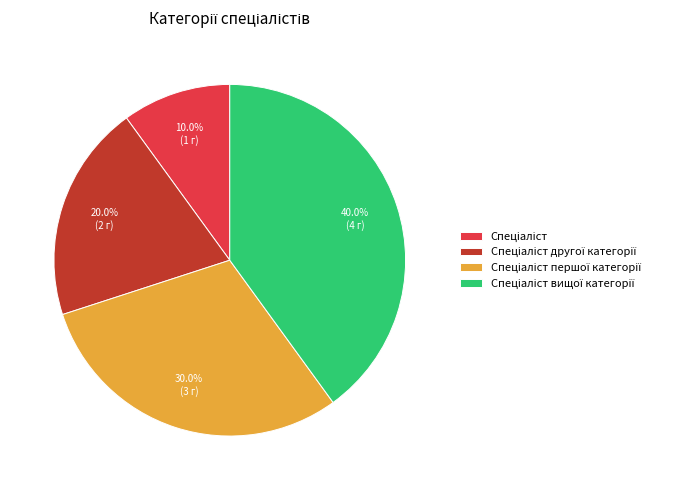

Is there any slice that represents more than half of the pie?

No